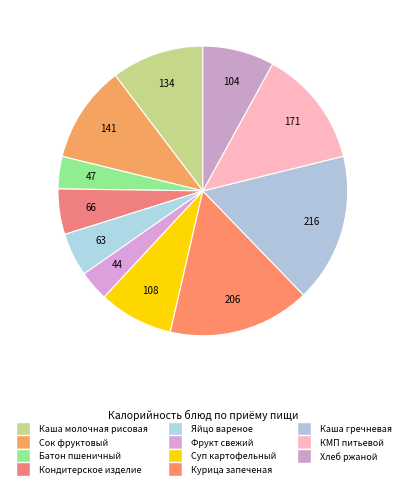

What is the total percentage of Каша молочная рисовая and Суп картофельный?

18.6%